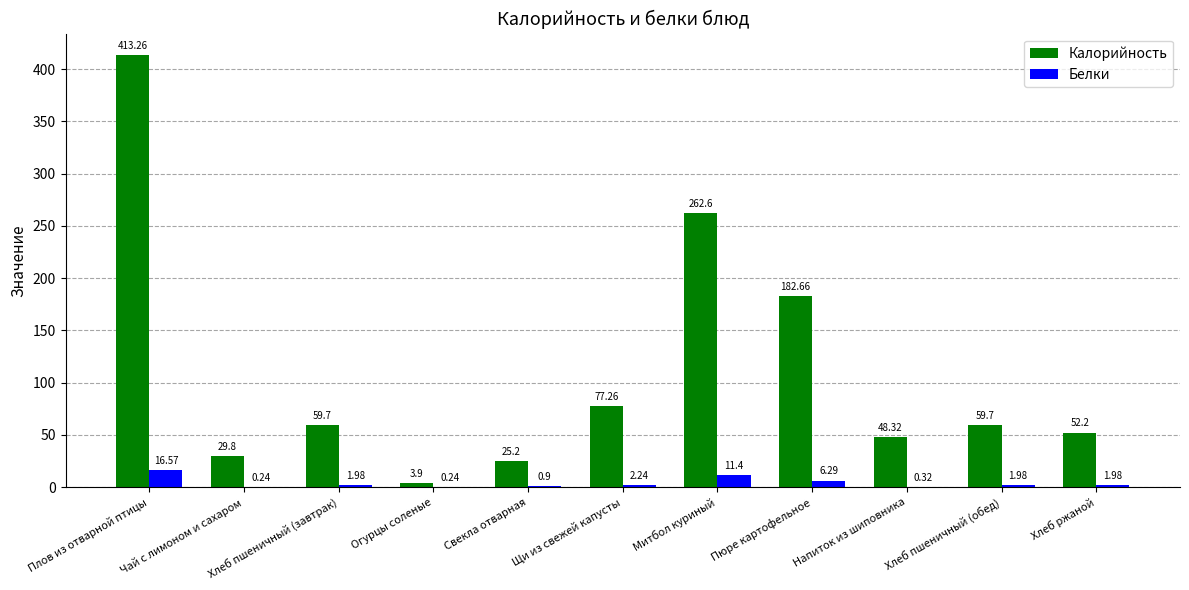

Which category has the highest value in the Калорийность series?

Плов из отварной птицы